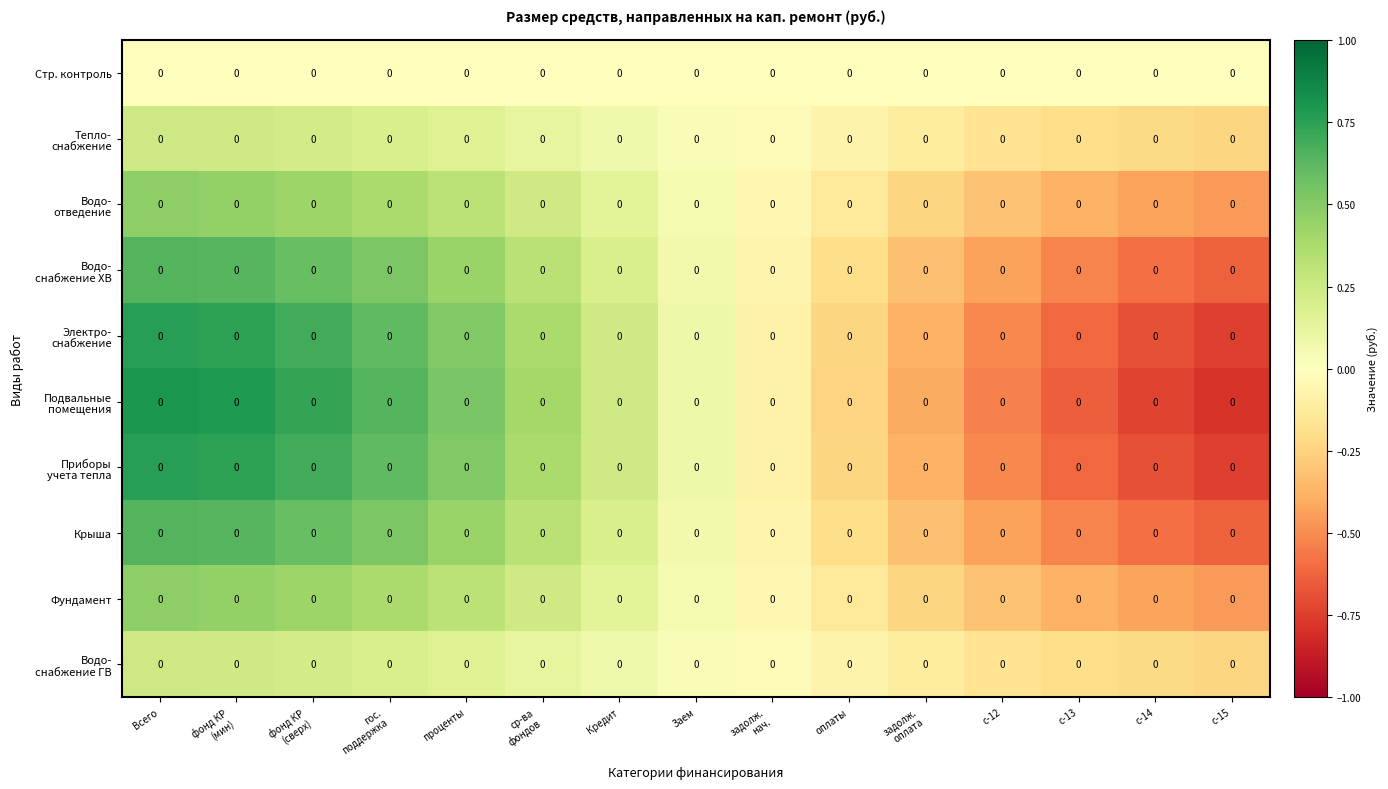

How many data points in Водо- отведение are less than 0?

7